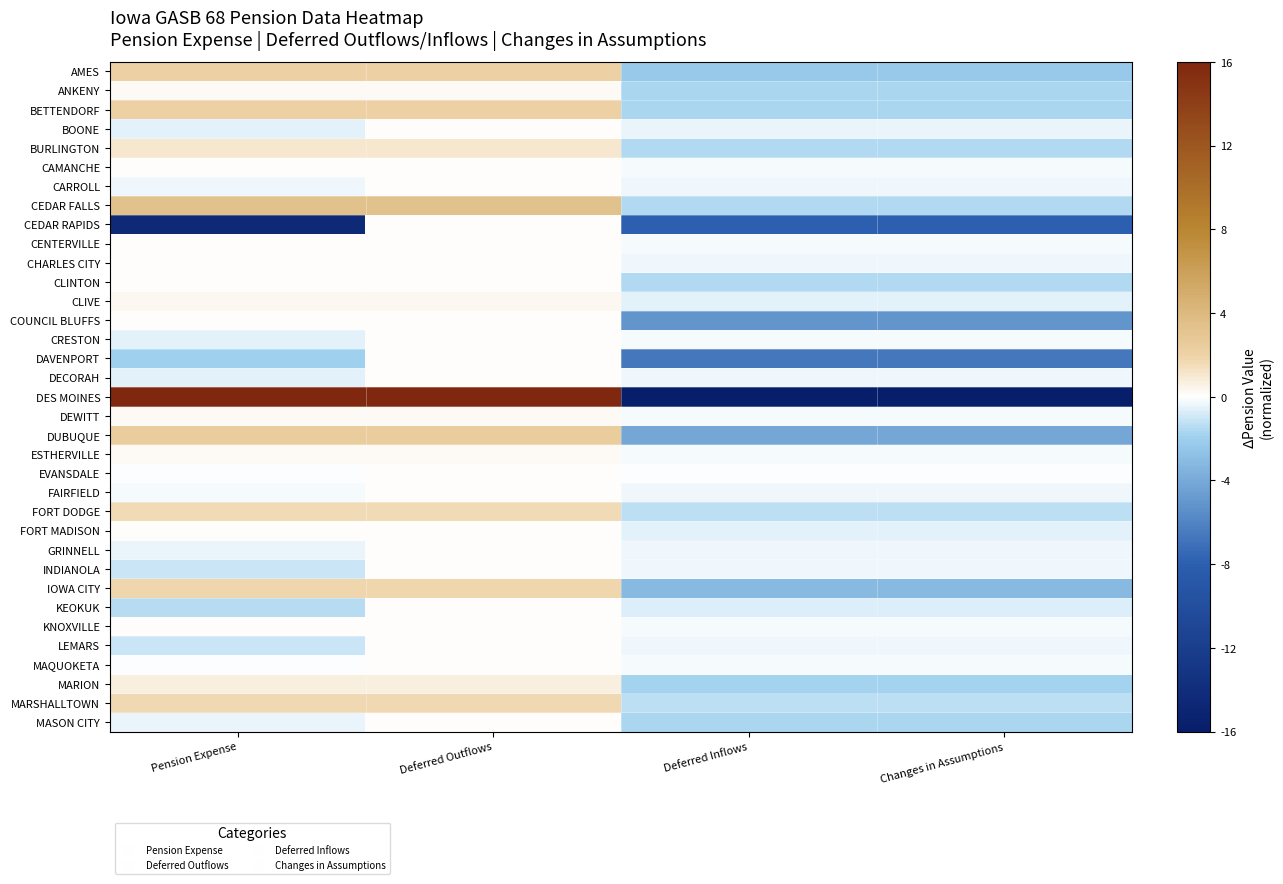

Reading left to right, list all the values displayed in this chart.

AMES: Pension Expense=2.1	Deferred Outflows=2.1	Deferred Inflows=-2.3	Changes in Assumptions=-2.3
ANKENY: Pension Expense=0.1	Deferred Outflows=0.1	Deferred Inflows=-1.7	Changes in Assumptions=-1.7
BETTENDORF: Pension Expense=2.0	Deferred Outflows=2.0	Deferred Inflows=-1.7	Changes in Assumptions=-1.7
BOONE: Pension Expense=-0.6	Deferred Outflows=0.0	Deferred Inflows=-0.5	Changes in Assumptions=-0.5
BURLINGTON: Pension Expense=1.1	Deferred Outflows=1.1	Deferred Inflows=-1.6	Changes in Assumptions=-1.6
CAMANCHE: Pension Expense=0.0	Deferred Outflows=0.0	Deferred Inflows=-0.2	Changes in Assumptions=-0.2
CARROLL: Pension Expense=-0.3	Deferred Outflows=0.0	Deferred Inflows=-0.3	Changes in Assumptions=-0.3
CEDAR FALLS: Pension Expense=3.3	Deferred Outflows=3.3	Deferred Inflows=-1.5	Changes in Assumptions=-1.5
CEDAR RAPIDS: Pension Expense=-14.5	Deferred Outflows=0.0	Deferred Inflows=-7.9	Changes in Assumptions=-7.9
CENTERVILLE: Pension Expense=0.1	Deferred Outflows=0.1	Deferred Inflows=-0.2	Changes in Assumptions=-0.2
CHARLES CITY: Pension Expense=0.1	Deferred Outflows=0.1	Deferred Inflows=-0.3	Changes in Assumptions=-0.3
CLINTON: Pension Expense=0.0	Deferred Outflows=0.0	Deferred Inflows=-1.6	Changes in Assumptions=-1.6
CLIVE: Pension Expense=0.4	Deferred Outflows=0.4	Deferred Inflows=-0.5	Changes in Assumptions=-0.5
COUNCIL BLUFFS: Pension Expense=0.1	Deferred Outflows=0.1	Deferred Inflows=-5.0	Changes in Assumptions=-5.0
CRESTON: Pension Expense=-0.5	Deferred Outflows=0.0	Deferred Inflows=-0.2	Changes in Assumptions=-0.2
DAVENPORT: Pension Expense=-1.9	Deferred Outflows=0.0	Deferred Inflows=-6.7	Changes in Assumptions=-6.7
DECORAH: Pension Expense=-0.6	Deferred Outflows=0.0	Deferred Inflows=-0.3	Changes in Assumptions=-0.3
DES MOINES: Pension Expense=16.0	Deferred Outflows=16.0	Deferred Inflows=-16.0	Changes in Assumptions=-16.0
DEWITT: Pension Expense=0.1	Deferred Outflows=0.1	Deferred Inflows=-0.2	Changes in Assumptions=-0.2
DUBUQUE: Pension Expense=2.4	Deferred Outflows=2.4	Deferred Inflows=-4.2	Changes in Assumptions=-4.2
ESTHERVILLE: Pension Expense=0.2	Deferred Outflows=0.2	Deferred Inflows=-0.2	Changes in Assumptions=-0.2
EVANSDALE: Pension Expense=-0.0	Deferred Outflows=0.0	Deferred Inflows=-0.1	Changes in Assumptions=-0.1
FAIRFIELD: Pension Expense=-0.2	Deferred Outflows=0.0	Deferred Inflows=-0.3	Changes in Assumptions=-0.3
FORT DODGE: Pension Expense=1.5	Deferred Outflows=1.5	Deferred Inflows=-1.3	Changes in Assumptions=-1.3
FORT MADISON: Pension Expense=0.1	Deferred Outflows=0.1	Deferred Inflows=-0.6	Changes in Assumptions=-0.6
GRINNELL: Pension Expense=-0.4	Deferred Outflows=0.0	Deferred Inflows=-0.3	Changes in Assumptions=-0.3
INDIANOLA: Pension Expense=-1.1	Deferred Outflows=0.0	Deferred Inflows=-0.4	Changes in Assumptions=-0.4
IOWA CITY: Pension Expense=1.8	Deferred Outflows=1.8	Deferred Inflows=-3.2	Changes in Assumptions=-3.2
KEOKUK: Pension Expense=-1.4	Deferred Outflows=0.0	Deferred Inflows=-0.7	Changes in Assumptions=-0.7
KNOXVILLE: Pension Expense=0.0	Deferred Outflows=0.0	Deferred Inflows=-0.2	Changes in Assumptions=-0.2
LEMARS: Pension Expense=-1.0	Deferred Outflows=0.0	Deferred Inflows=-0.3	Changes in Assumptions=-0.3
MAQUOKETA: Pension Expense=-0.1	Deferred Outflows=0.0	Deferred Inflows=-0.2	Changes in Assumptions=-0.2
MARION: Pension Expense=0.7	Deferred Outflows=0.7	Deferred Inflows=-1.8	Changes in Assumptions=-1.8
MARSHALLTOWN: Pension Expense=1.7	Deferred Outflows=1.7	Deferred Inflows=-1.3	Changes in Assumptions=-1.3
MASON CITY: Pension Expense=-0.5	Deferred Outflows=0.0	Deferred Inflows=-1.7	Changes in Assumptions=-1.7